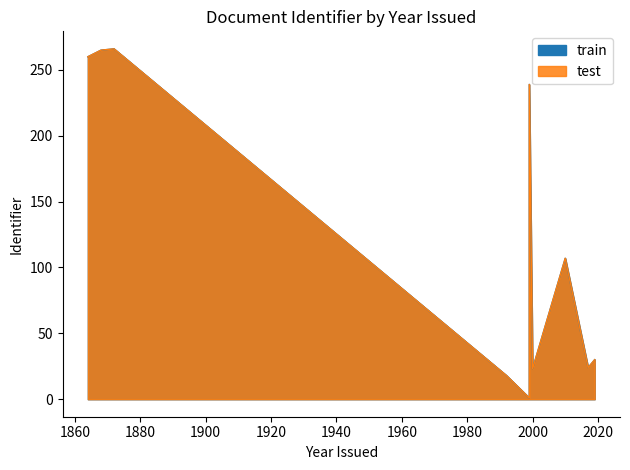

What is the average value of the test series?

123